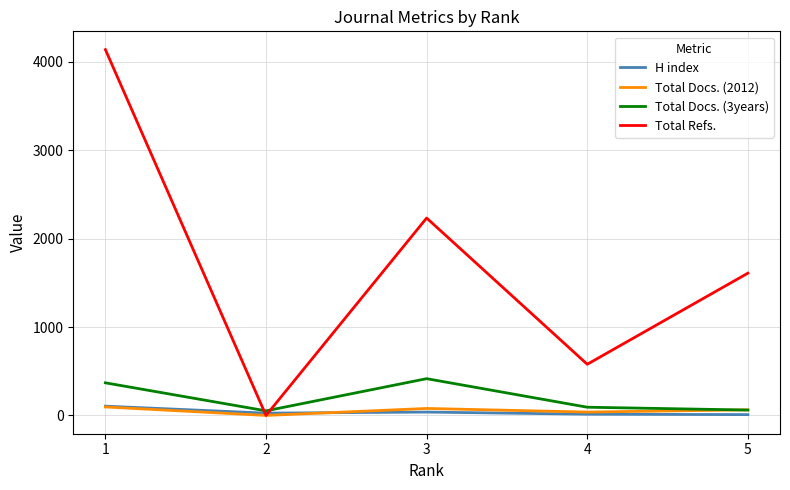

Between 1 and 5, which series saw the biggest shift?

Total Refs.